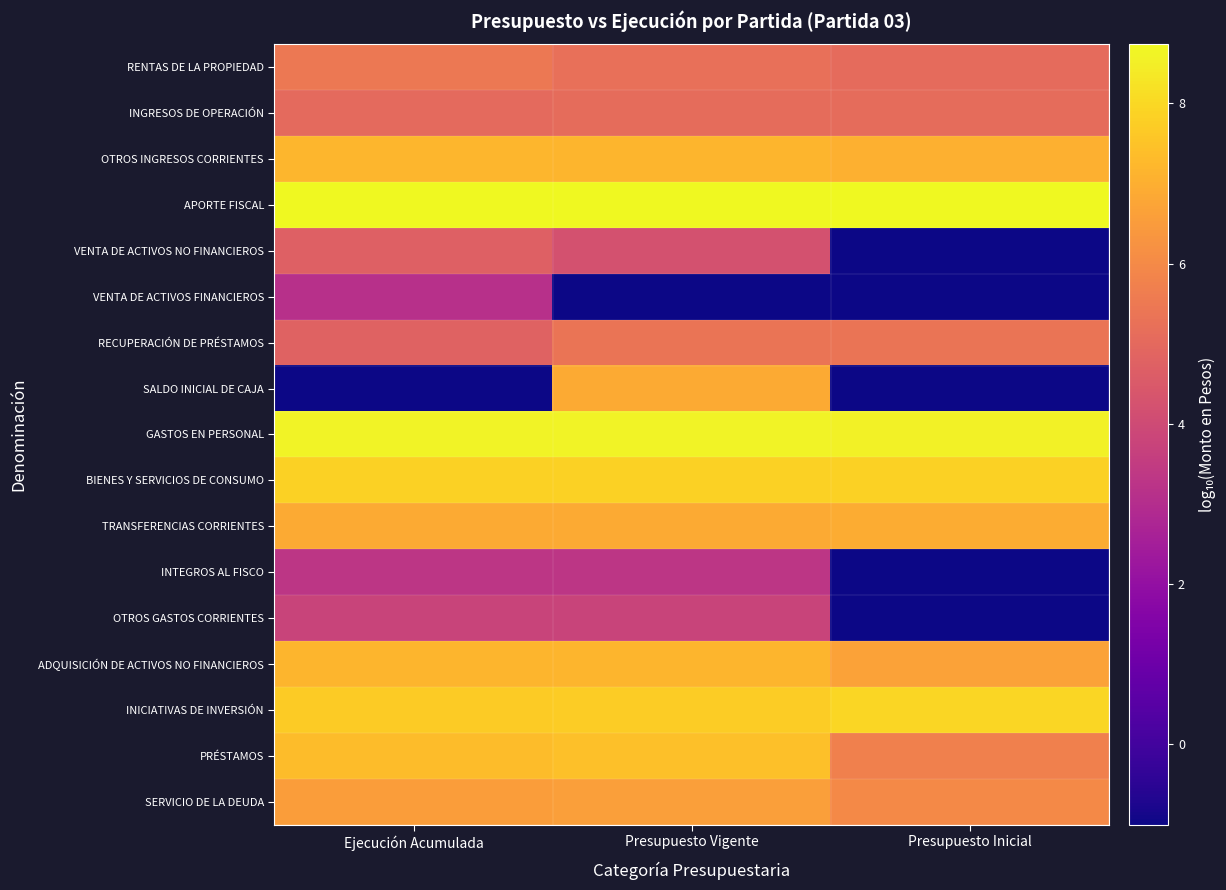

Between Presupuesto Inicial and Presupuesto Vigente, which is larger?

Presupuesto Vigente